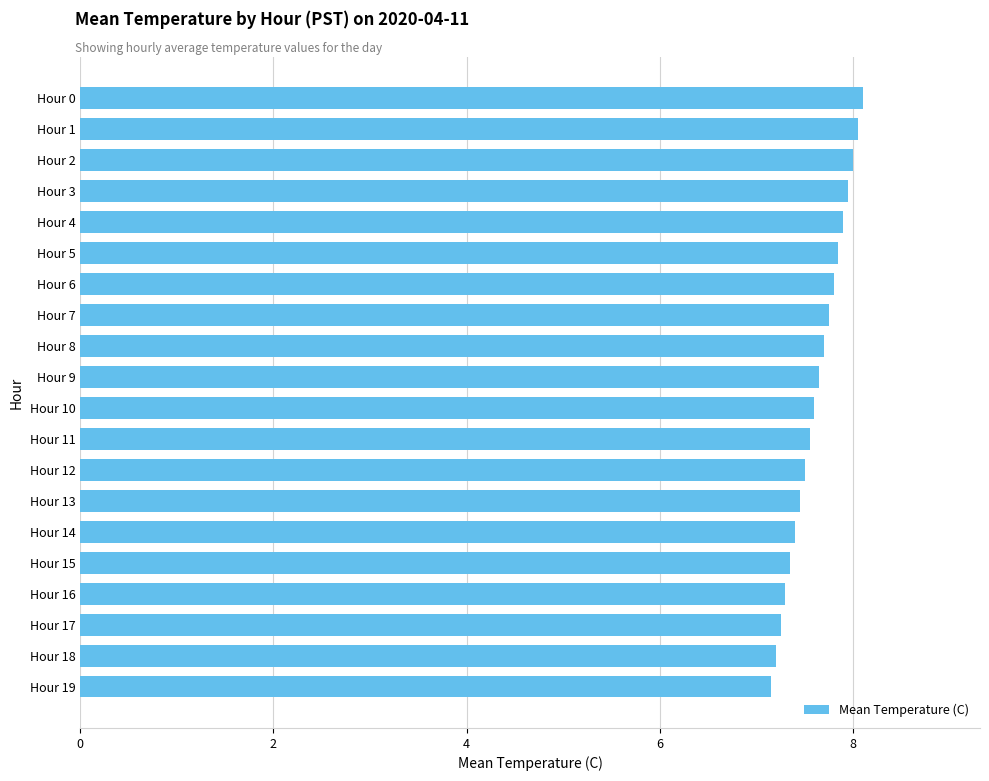

The value at Hour 4 is 11.3. True or false?

False